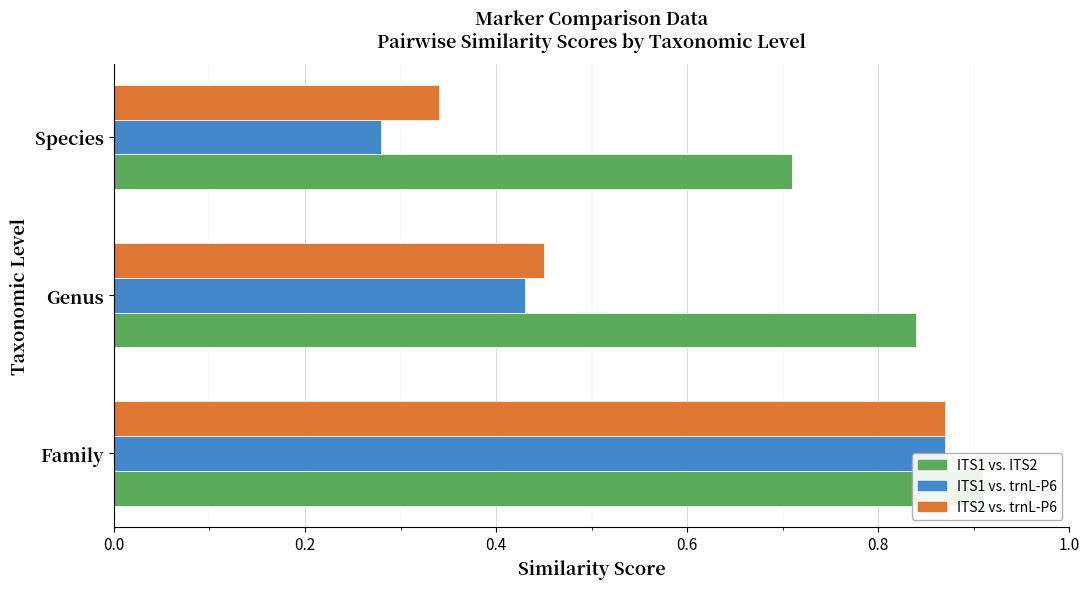

List the series in order of their peak value, lowest first.

ITS1 vs. trnL-P6, ITS2 vs. trnL-P6, ITS1 vs. ITS2